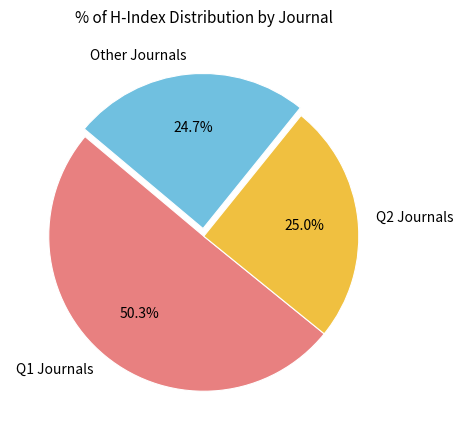

What is the ratio of the value at Other Journals to the value at Q1 Journals?

0.5